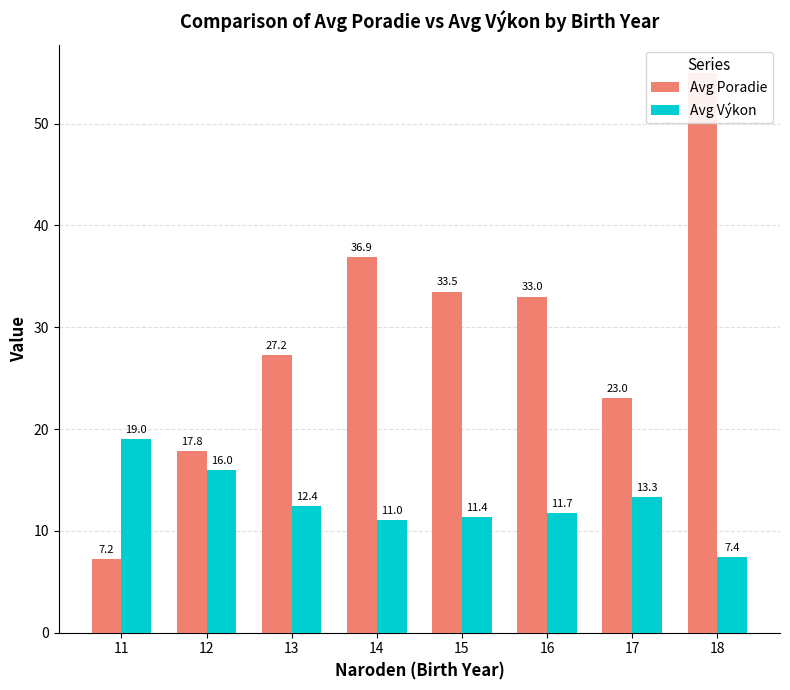

What is the approximate value of Avg Výkon at 12?

16.0